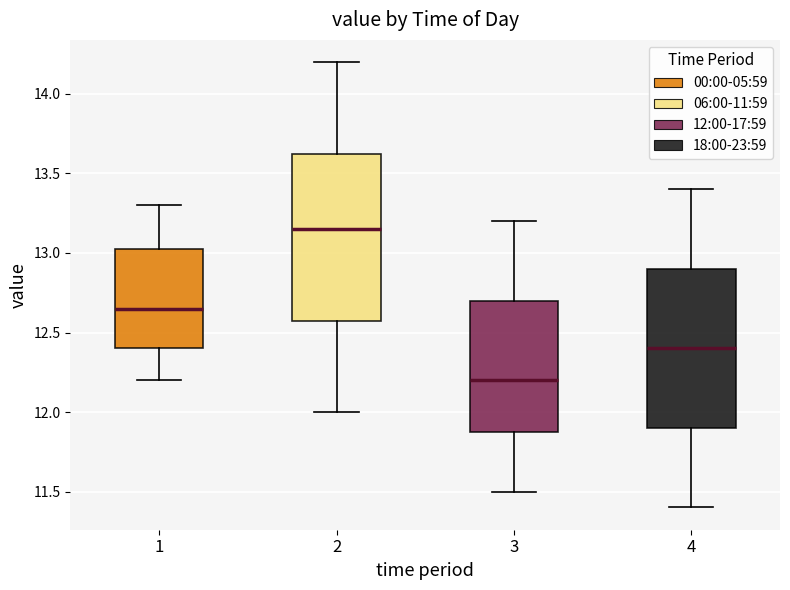

Where is the lower edge of the box at x = 1 on the y-axis? The values are not printed on the chart, so give them approximately, as read against the axis.

12.40